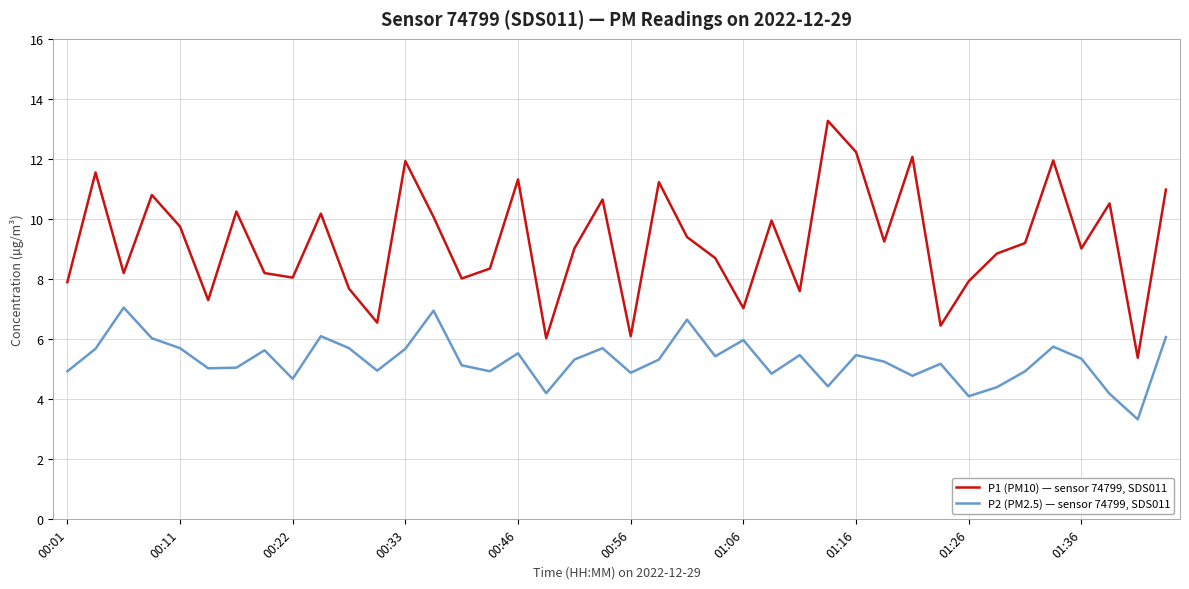

True or false: P2 (PM2.5) — sensor 74799, SDS011 and P1 (PM10) — sensor 74799, SDS011 intersect in this chart.

False